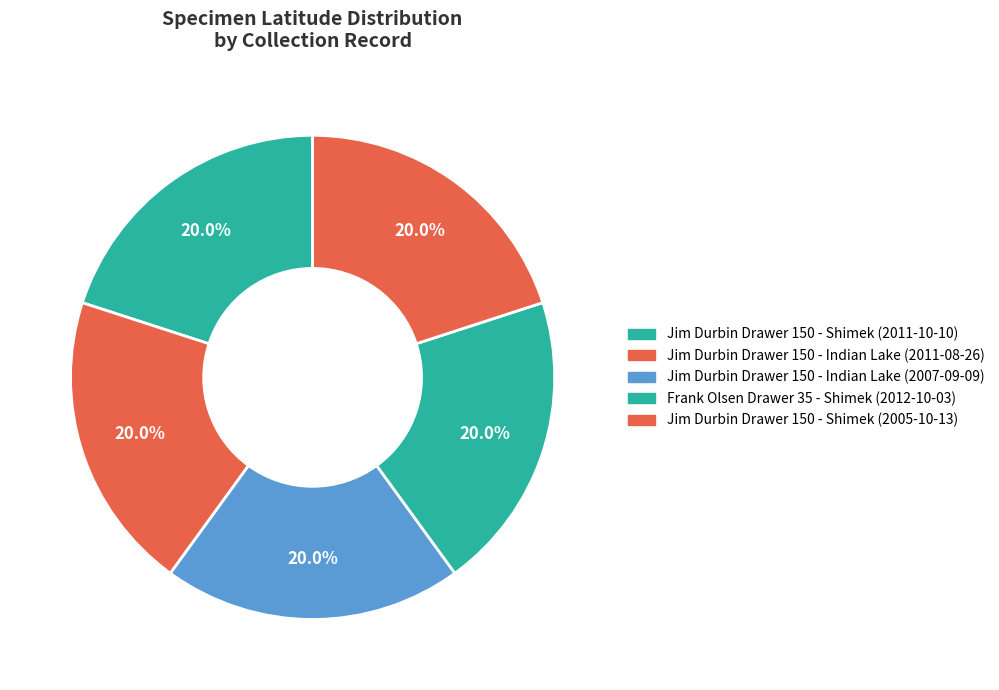

Which has a higher value, Jim Durbin Drawer 150 - Indian Lake (2007-09-09) or Jim Durbin Drawer 150 - Indian Lake (2011-08-26)?

Jim Durbin Drawer 150 - Indian Lake (2007-09-09)